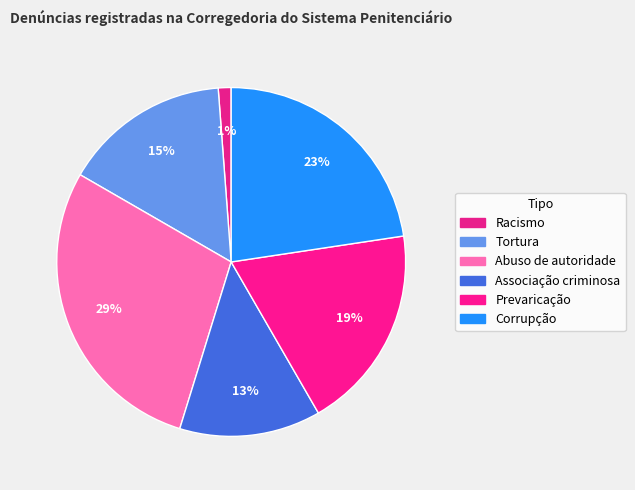

How many segments does this pie chart have?

6